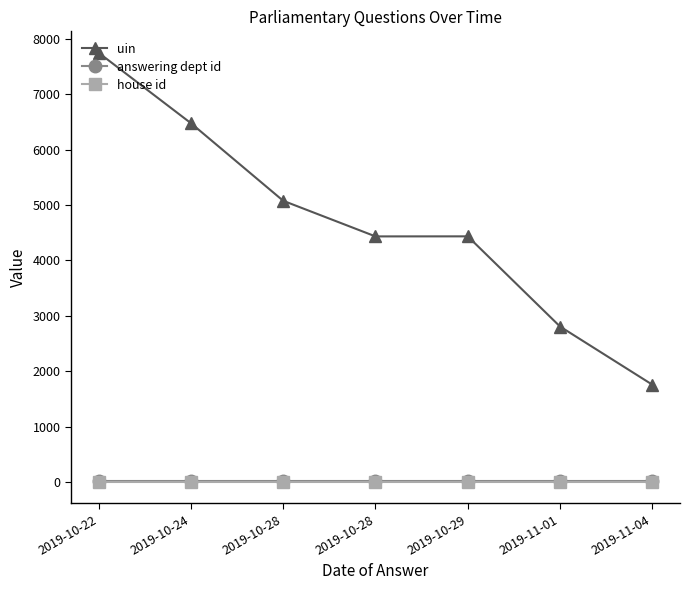

What are all the series names shown in the legend?

uin, answering dept id, house id